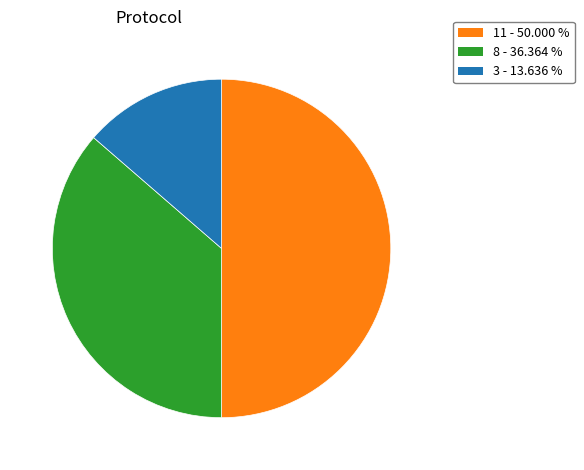

What is the smallest slice in the pie chart?

3 - 13.636 %